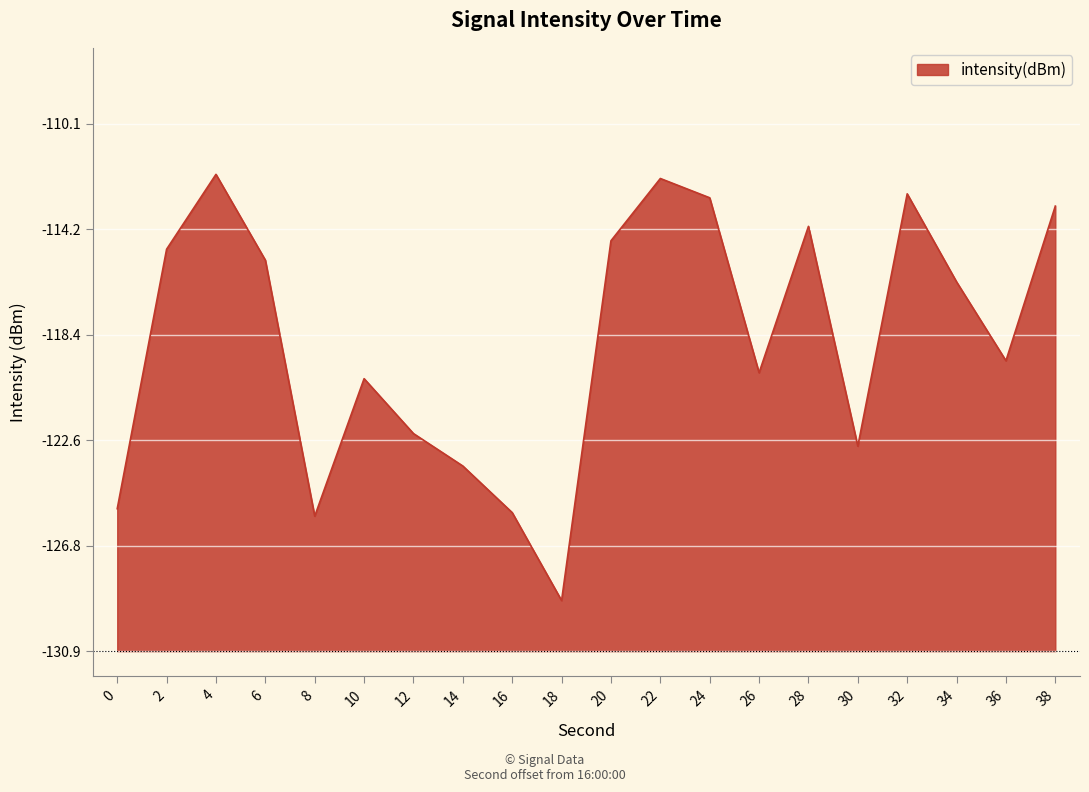

At which category does the data reach its first local peak?

4